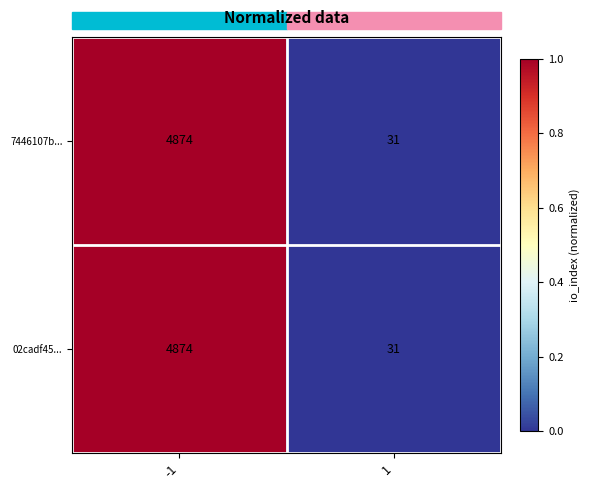

Rank the categories by 02cadf45... value from highest to lowest.

-1, 1